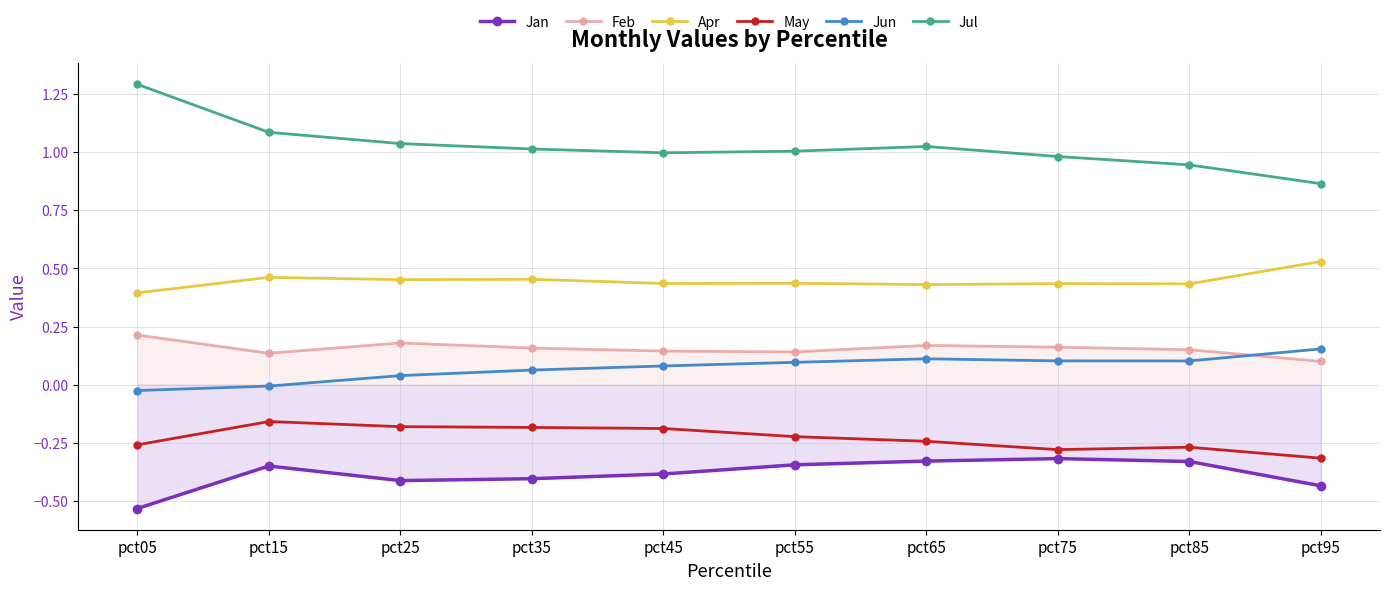

Where is the first local minimum for Feb?

pct15